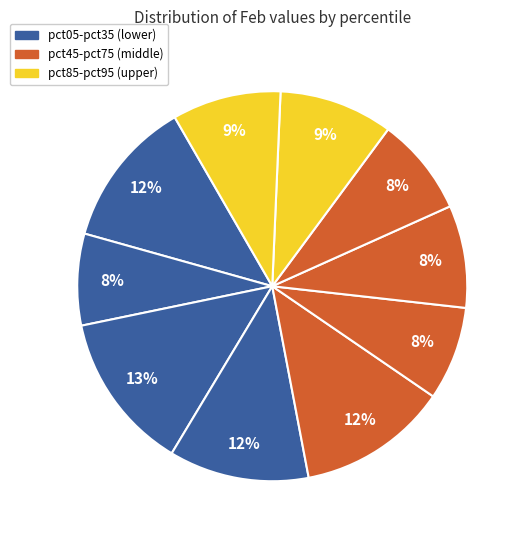

How many segments does this pie chart have?

10